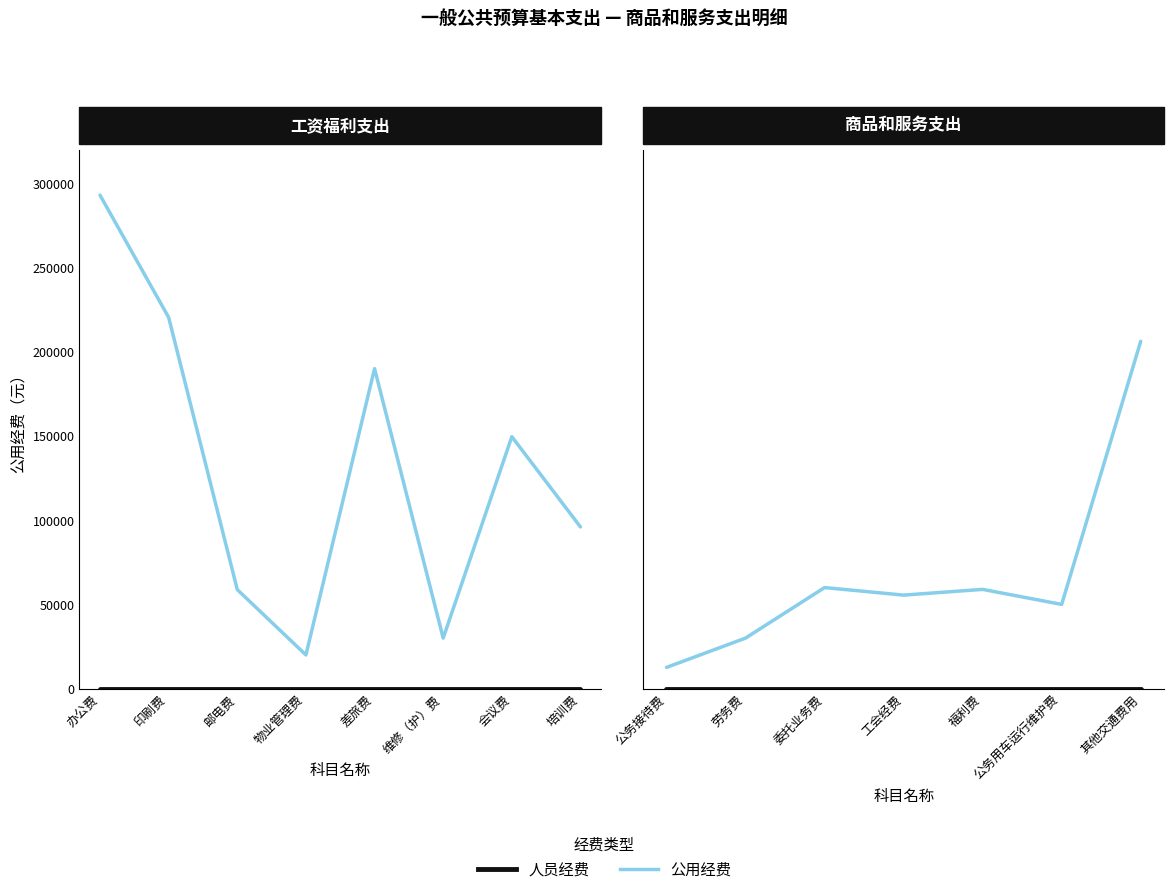

Is this an area chart (filled region under the line)?

No